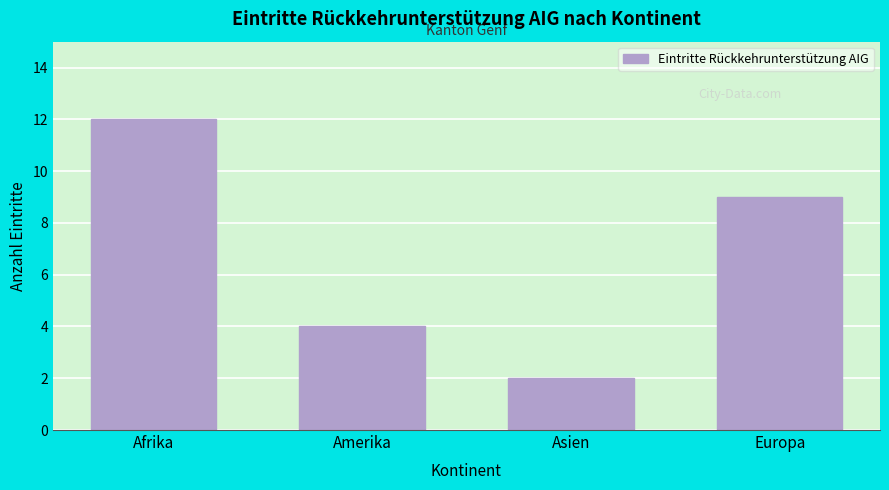

Reading left to right, list all the values displayed in this chart.

Afrika=12	Amerika=4	Asien=2	Europa=9